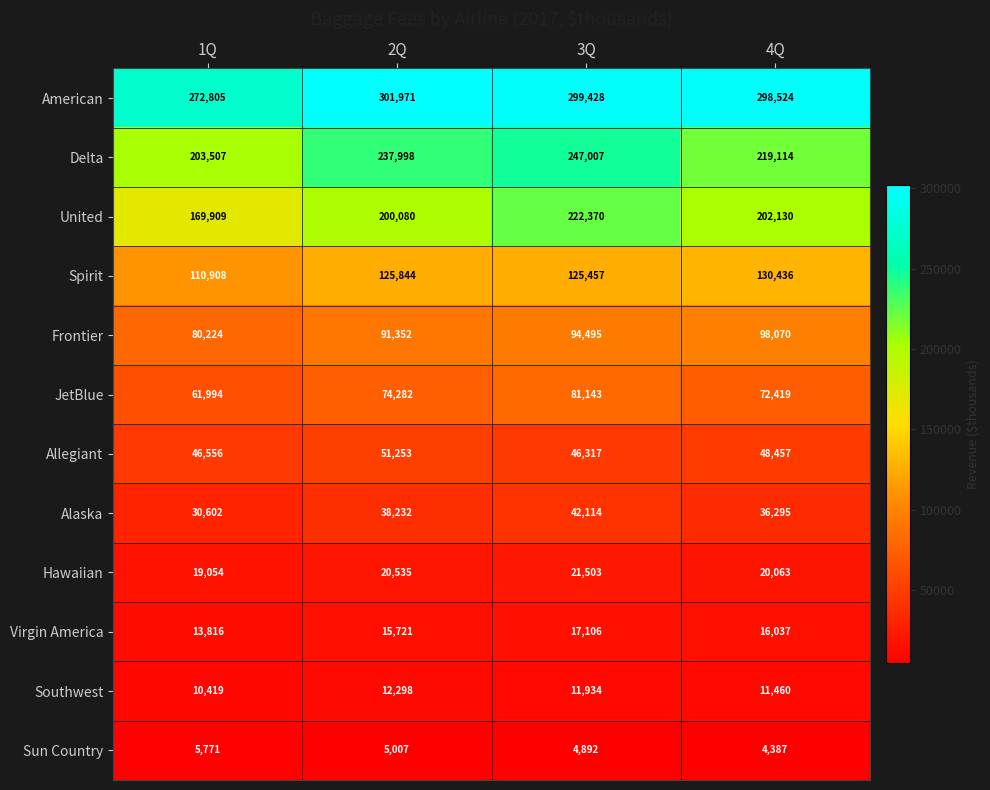

Which category has the highest value across all series?

2Q